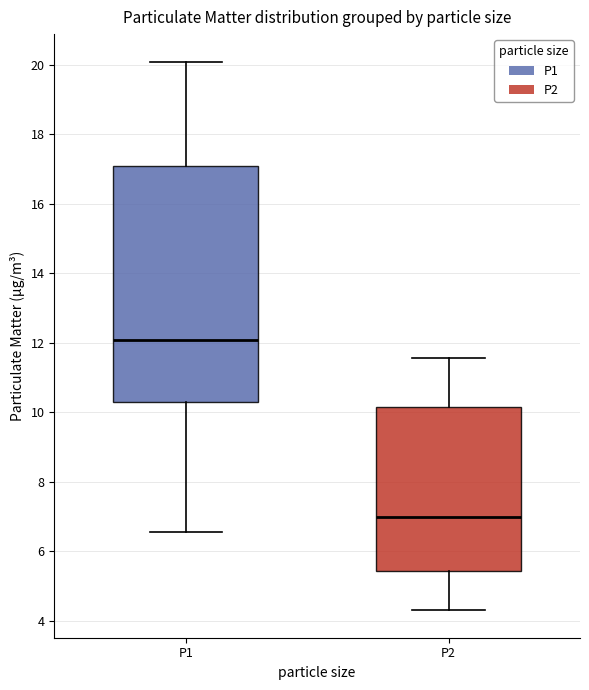

Comparing the boxes themselves (not the whiskers), which one is the tallest?

P1